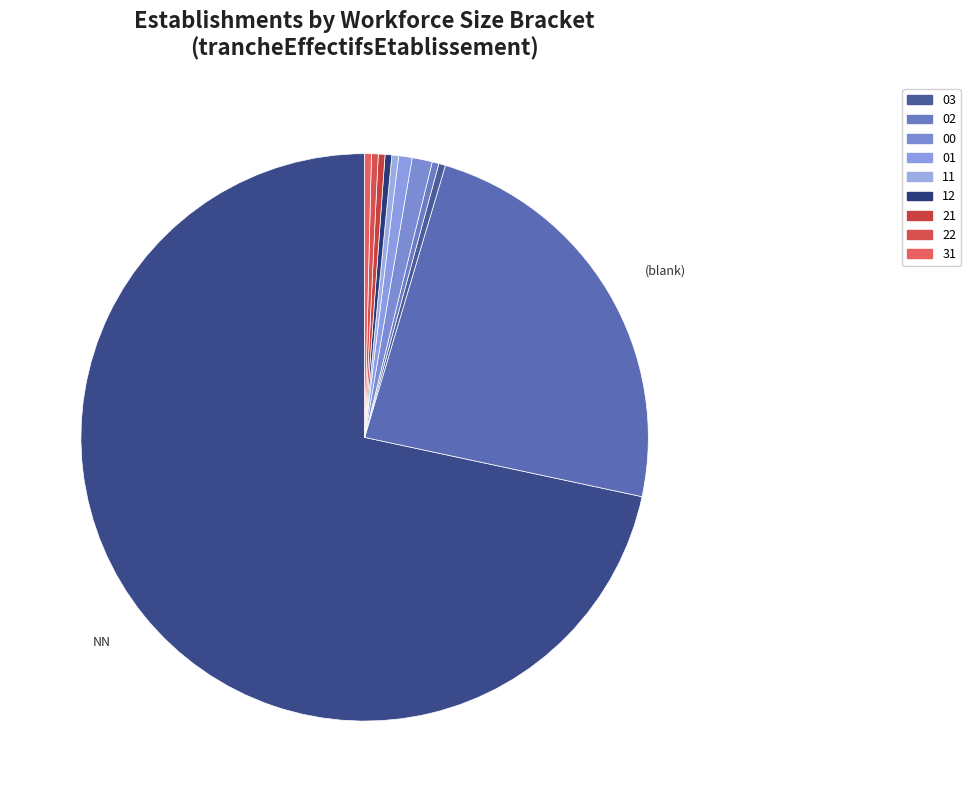

Rank the categories by value from lowest to highest.

03, 02, 11, 12, 21, 22, 31, 01, 00, , NN